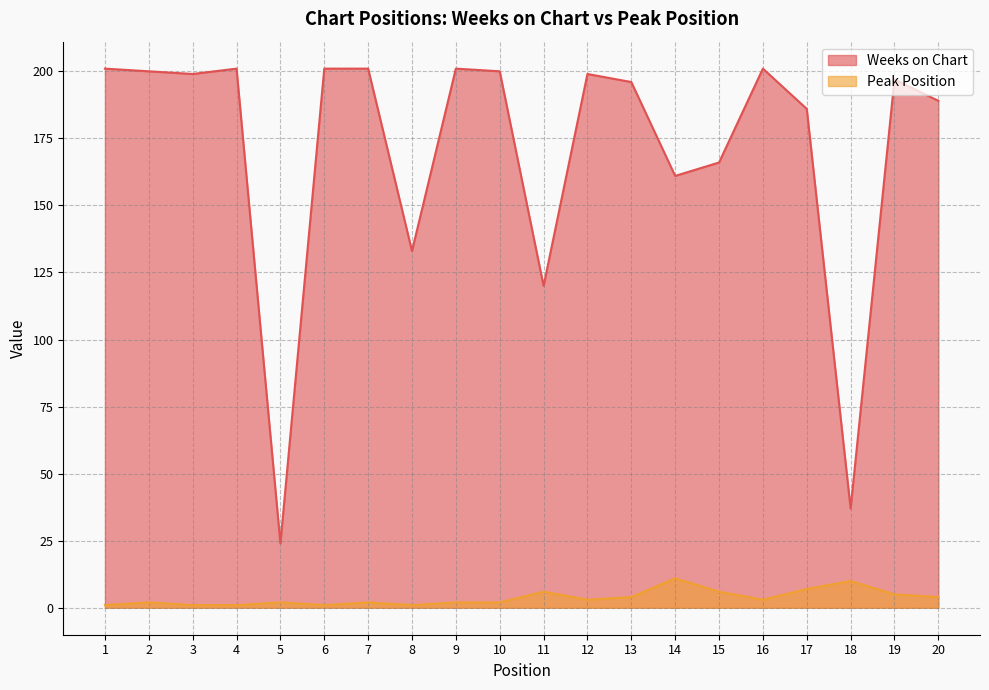

List the series in order of their peak value, highest first.

Weeks on Chart, Peak Position